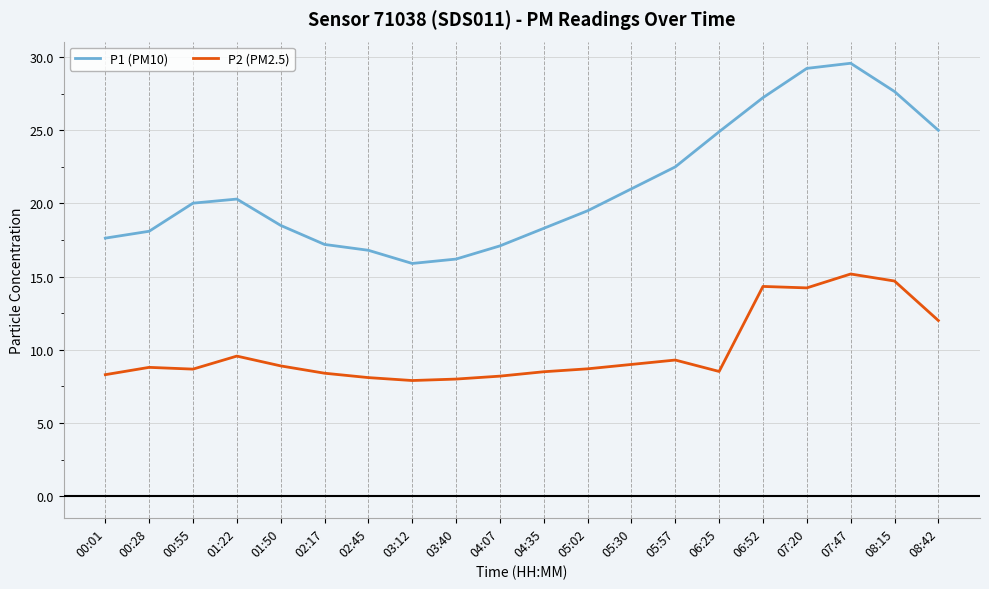

Rank the series at 01:22 from lowest to highest value.

P2 (PM2.5), P1 (PM10)